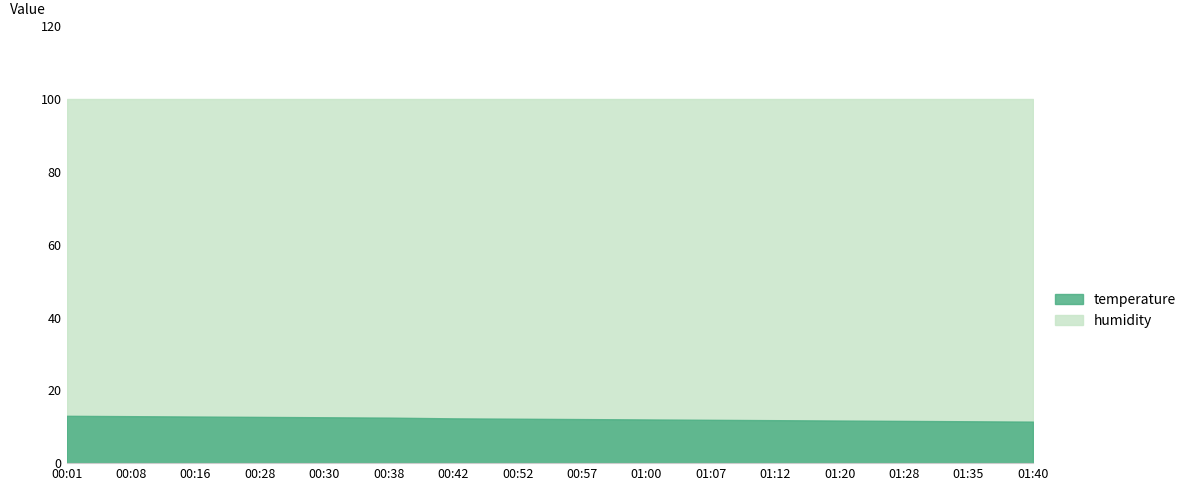

How many data points in temperature are less than 12?

6